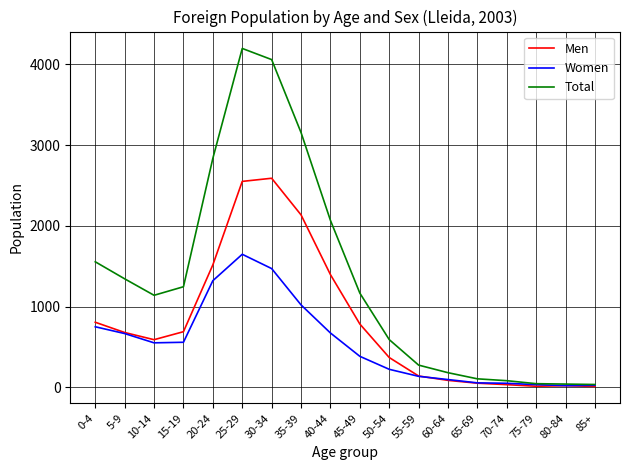

What is the approximate value of Men at 50-54, to the nearest 50?

350